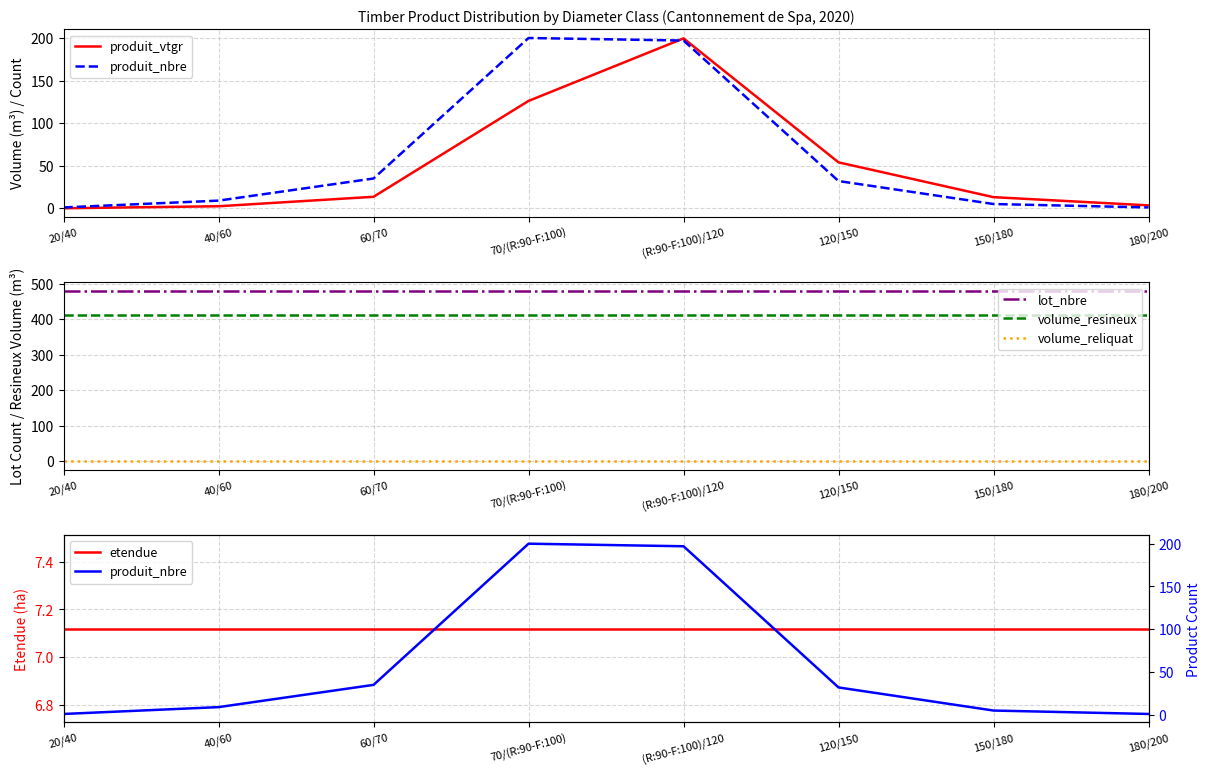

How many data points does each series have?

8